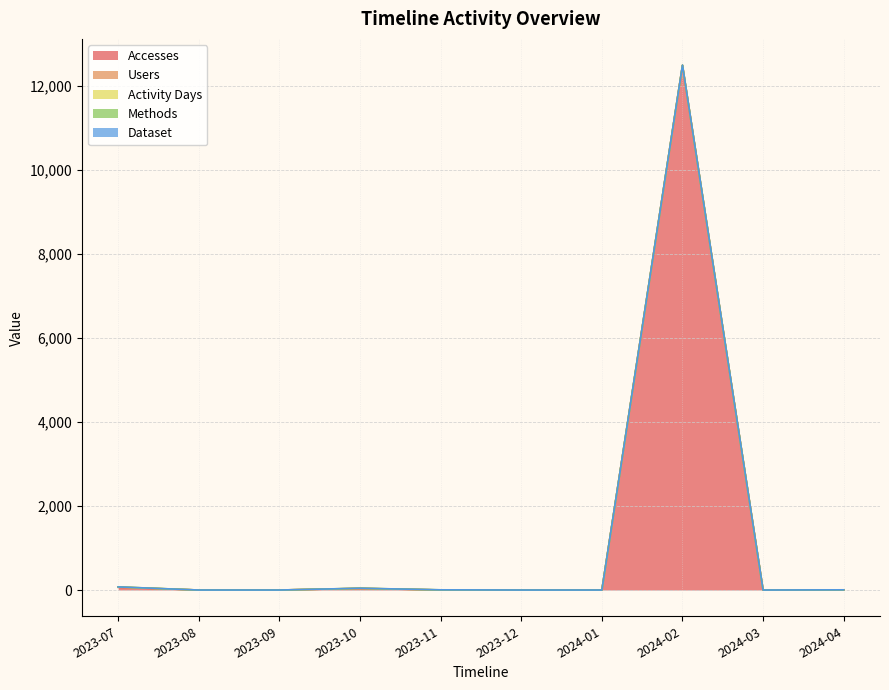

Reading left to right, extract all data points from this chart.

Accesses: 2023-07=64	2023-08=0	2023-09=0	2023-10=38	2023-11=1	2023-12=0	2024-01=0	2024-02=12479	2024-03=0	2024-04=1
Users: 2023-07=4	2023-08=0	2023-09=0	2023-10=1	2023-11=1	2023-12=0	2024-01=0	2024-02=2	2024-03=0	2024-04=1
Activity Days: 2023-07=5	2023-08=0	2023-09=0	2023-10=2	2023-11=1	2023-12=0	2024-01=0	2024-02=2	2024-03=0	2024-04=1
Methods: 2023-07=1	2023-08=0	2023-09=0	2023-10=1	2023-11=1	2023-12=0	2024-01=0	2024-02=1	2024-03=0	2024-04=1
Dataset: 2023-07=1	2023-08=0	2023-09=0	2023-10=1	2023-11=1	2023-12=0	2024-01=0	2024-02=1	2024-03=0	2024-04=1